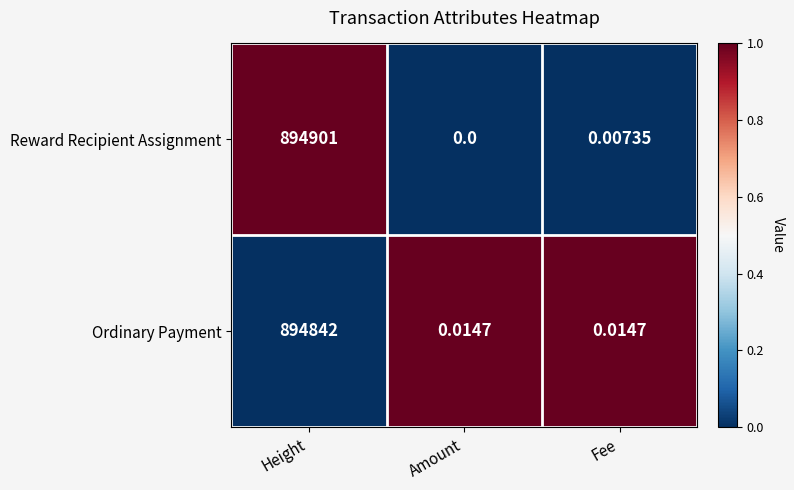

Which series changed the most between Amount and Fee?

Reward Recipient Assignment